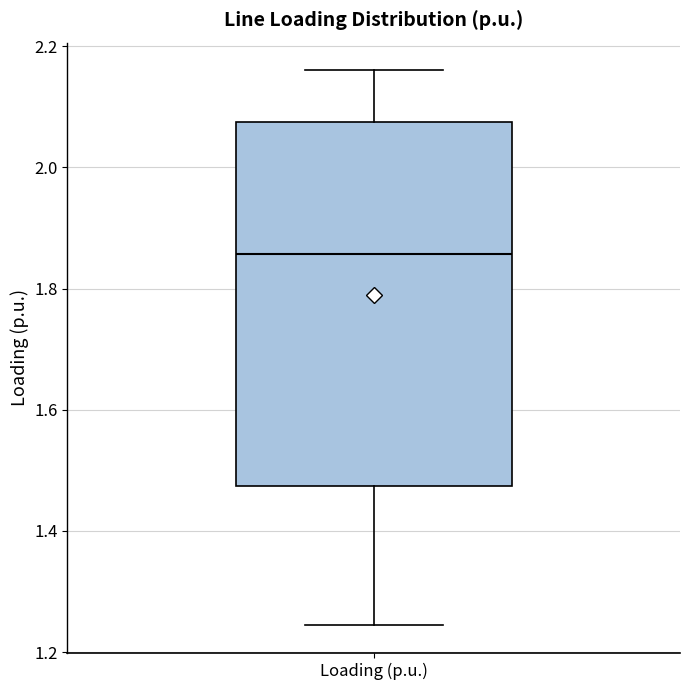

Read this box plot against the y-axis: the position of the median line, the range covered by the box, and the ends of both whiskers. The values are not printed on the chart, so give them approximately, as read against the axis.

median 1.86, box 1.48 to 2.08, whiskers 1.24 to 2.16